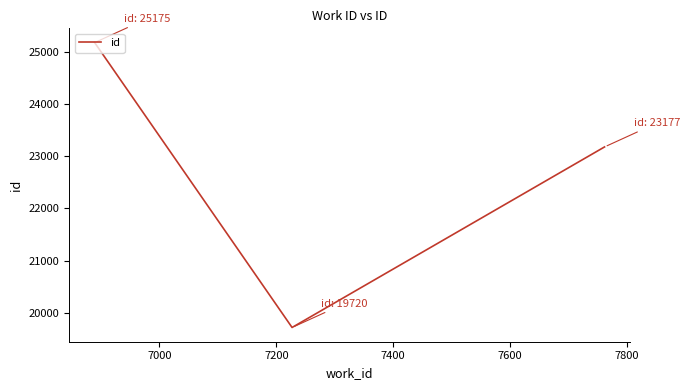

What is the difference between the maximum and minimum values?

5455